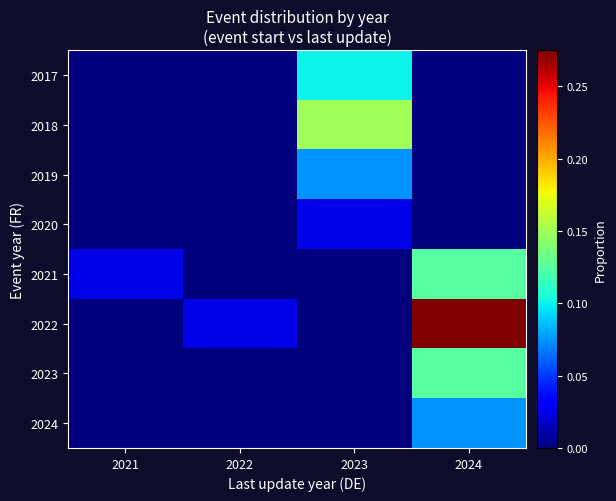

Reading right to left, extract all data points from this chart.

2017: 2024=0.0	2023=0.1	2022=0.0	2021=0.0
2018: 2024=0.0	2023=0.1	2022=0.0	2021=0.0
2019: 2024=0.0	2023=0.1	2022=0.0	2021=0.0
2020: 2024=0.0	2023=0.0	2022=0.0	2021=0.0
2021: 2024=0.1	2023=0.0	2022=0.0	2021=0.0
2022: 2024=0.3	2023=0.0	2022=0.0	2021=0.0
2023: 2024=0.1	2023=0.0	2022=0.0	2021=0.0
2024: 2024=0.1	2023=0.0	2022=0.0	2021=0.0